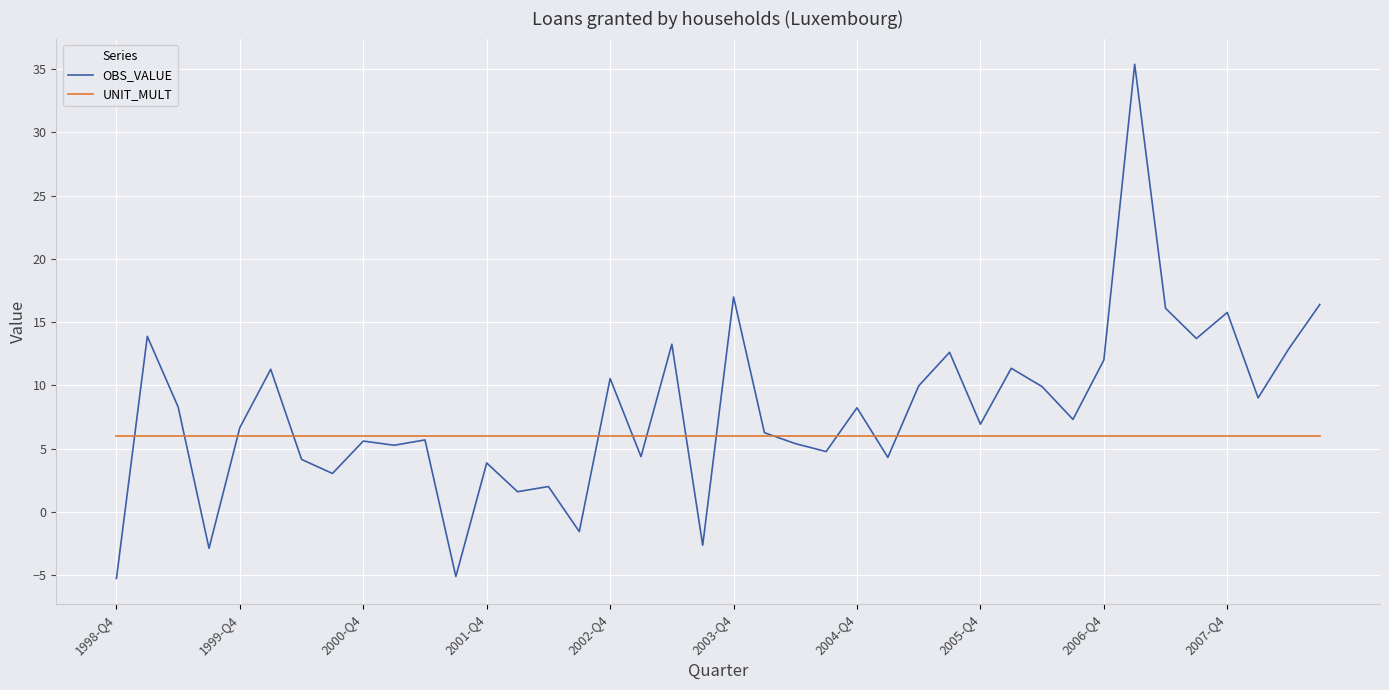

List the series in order of their overall mean, highest first.

OBS_VALUE, UNIT_MULT